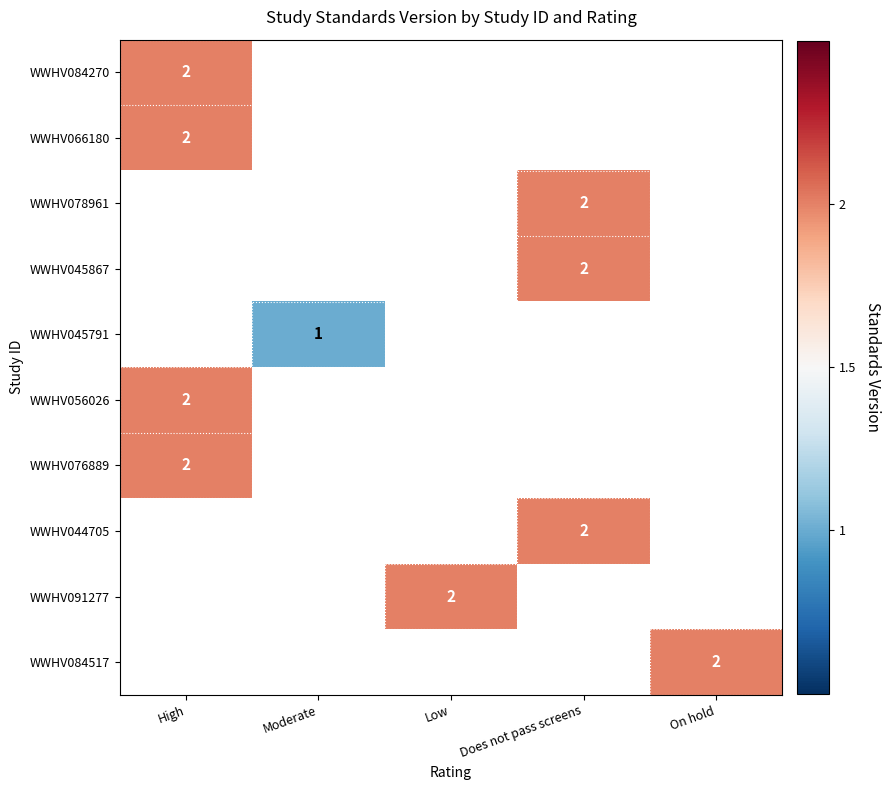

True or false: WWHV084270 has a value of 1 at High.

False